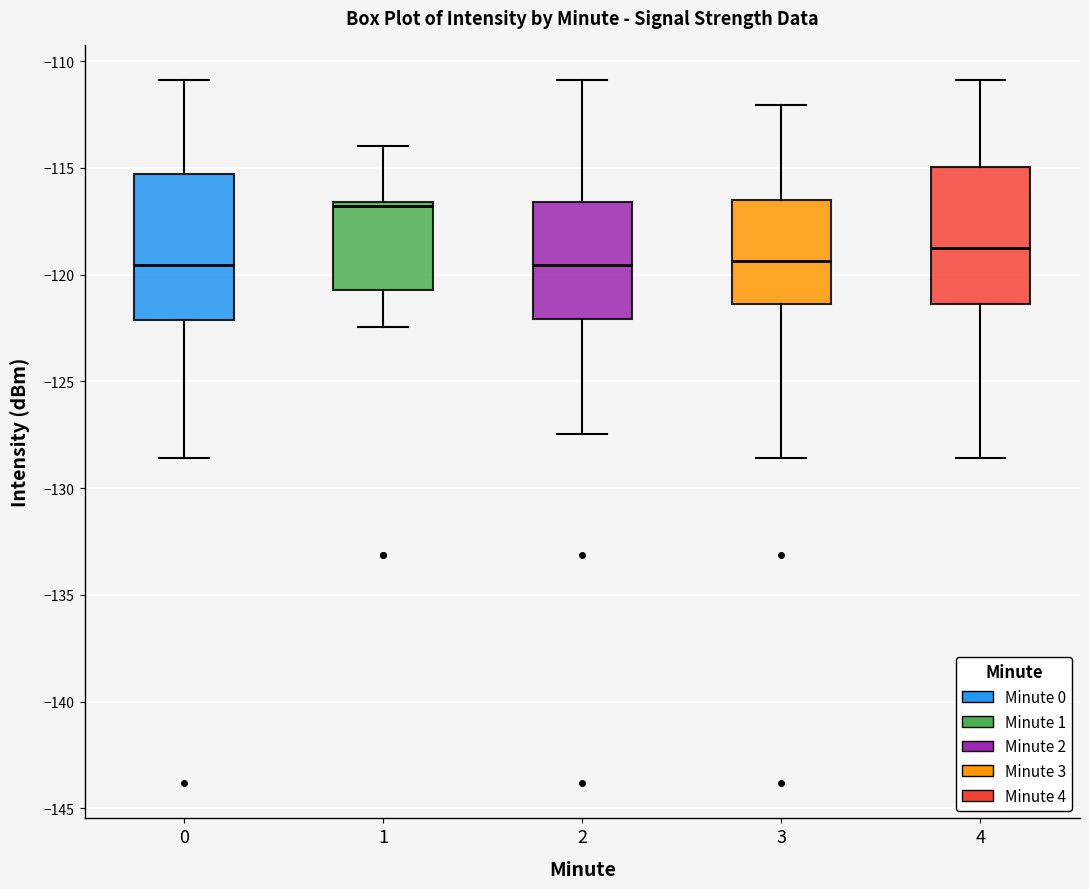

Which box's median line is the highest?

1